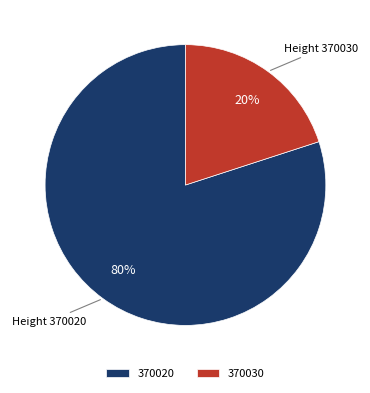

What is the largest slice in the pie chart?

370020